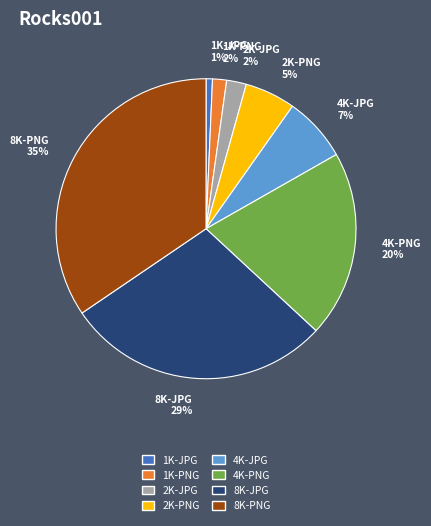

What is the ratio of the value at 8K-JPG 29% to the value at 8K-PNG 35%?

0.8